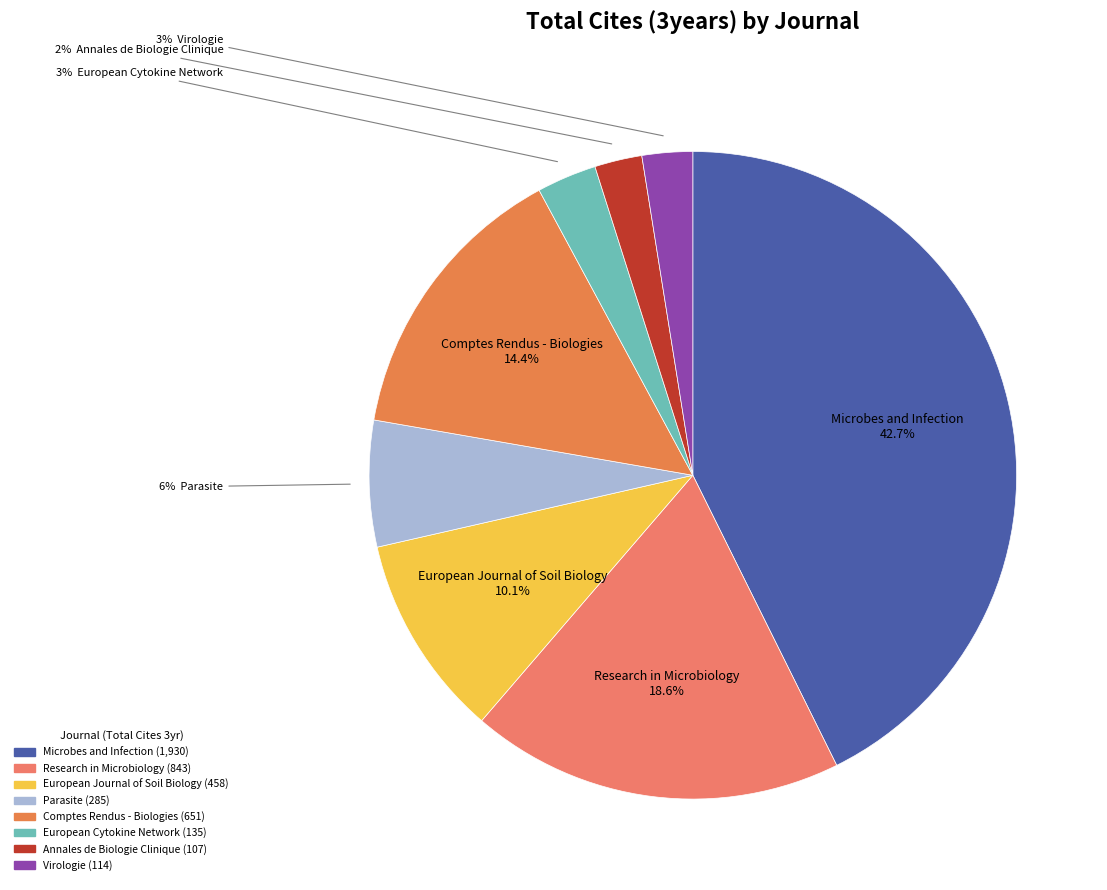

How many slices are in this pie chart?

8